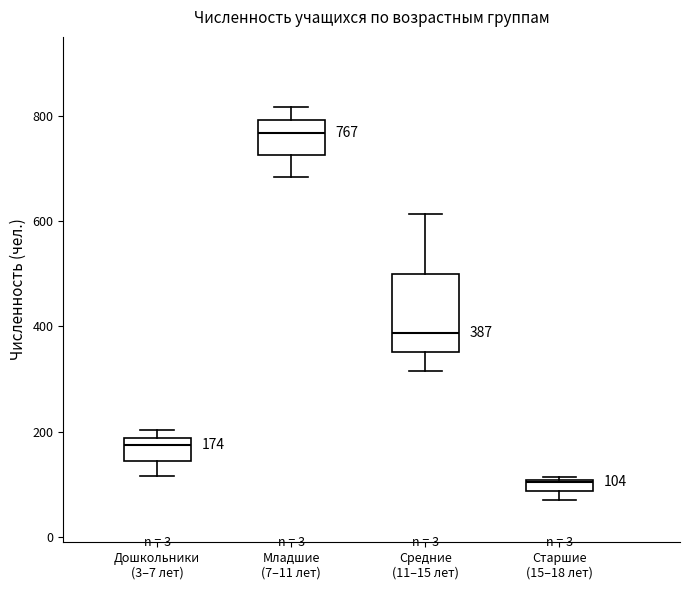

Which box has the lowest median line?

Старшие (15–18 лет)